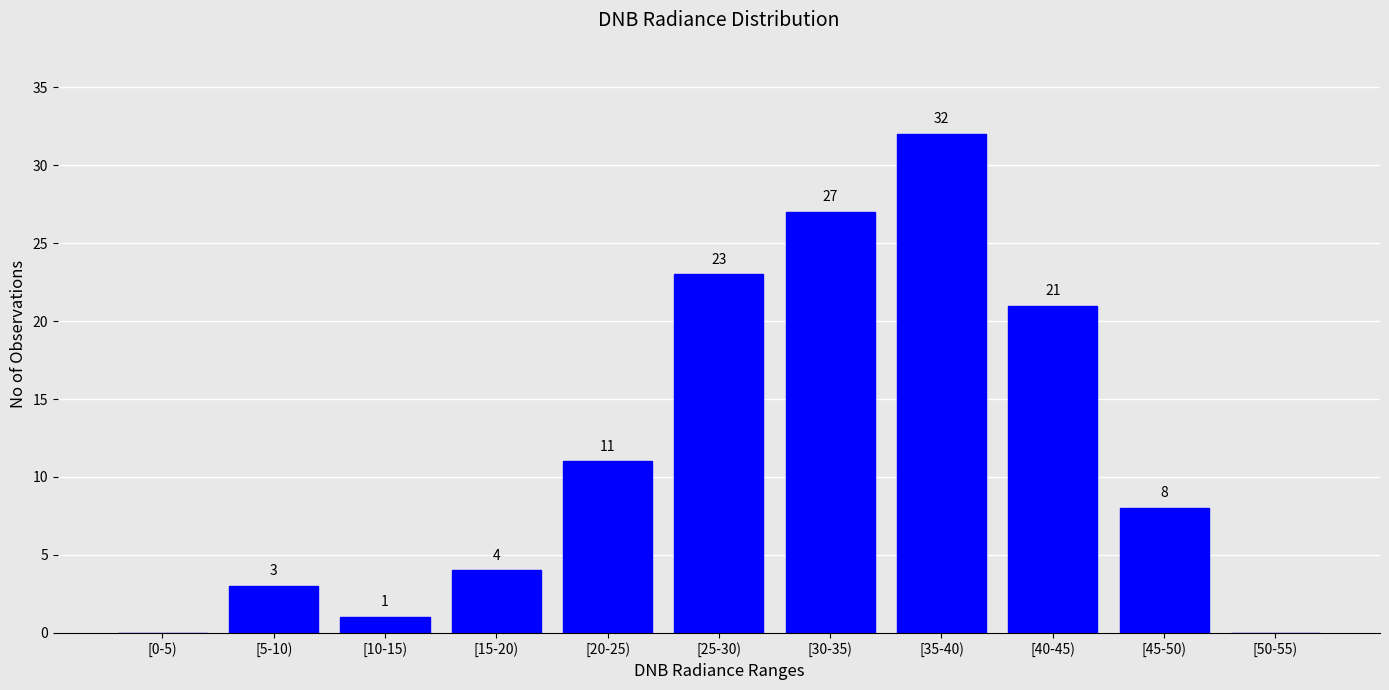

Reading left to right, transcribe all the data shown in this chart.

[0-5)=0	[5-10)=3	[10-15)=1	[15-20)=4	[20-25)=11	[25-30)=23	[30-35)=27	[35-40)=32	[40-45)=21	[45-50)=8	[50-55)=0